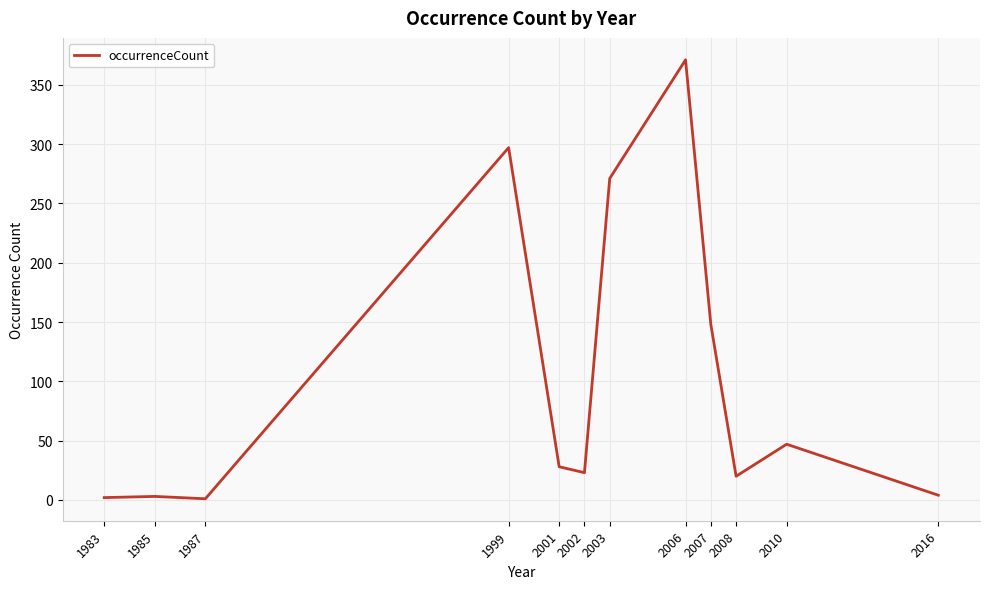

True or false: the data has more than 1 interior local peaks.

True